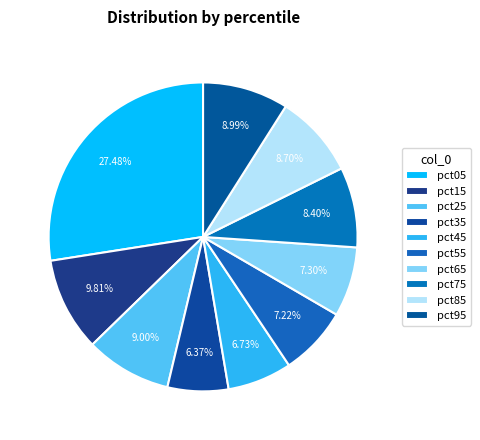

What percentage is the pct95 slice, to the nearest percent?

9%